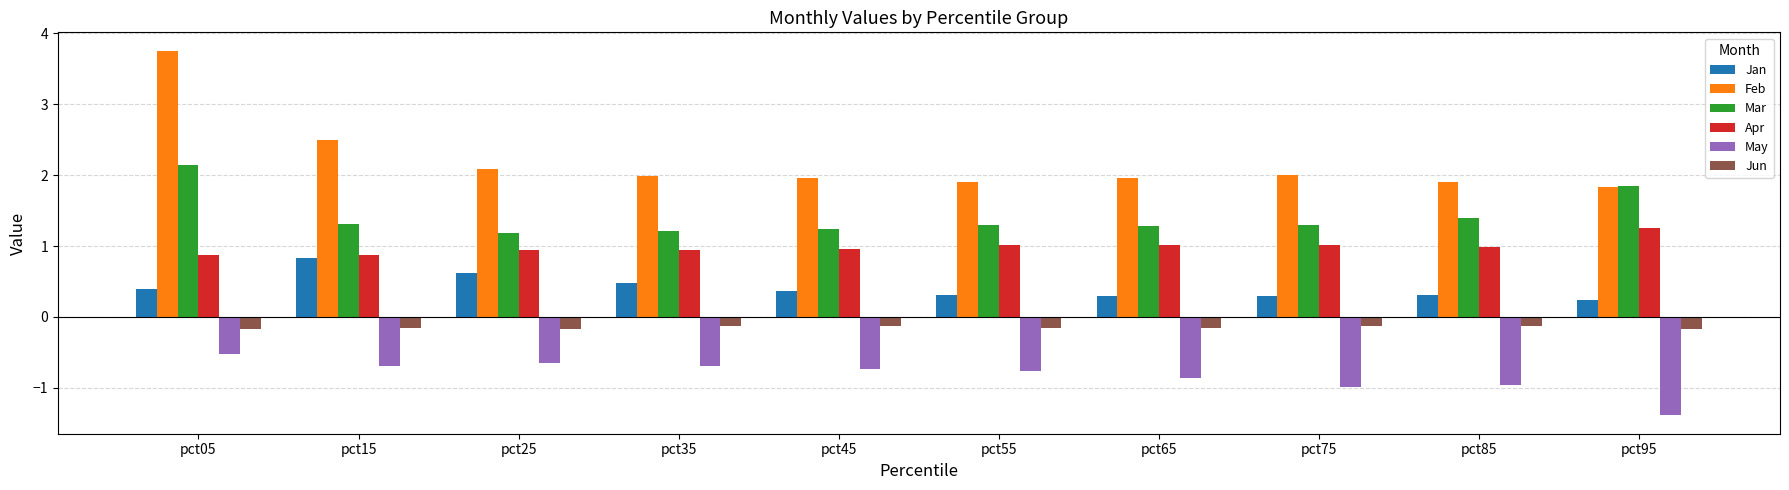

Which category has the highest value in the Feb series?

pct05